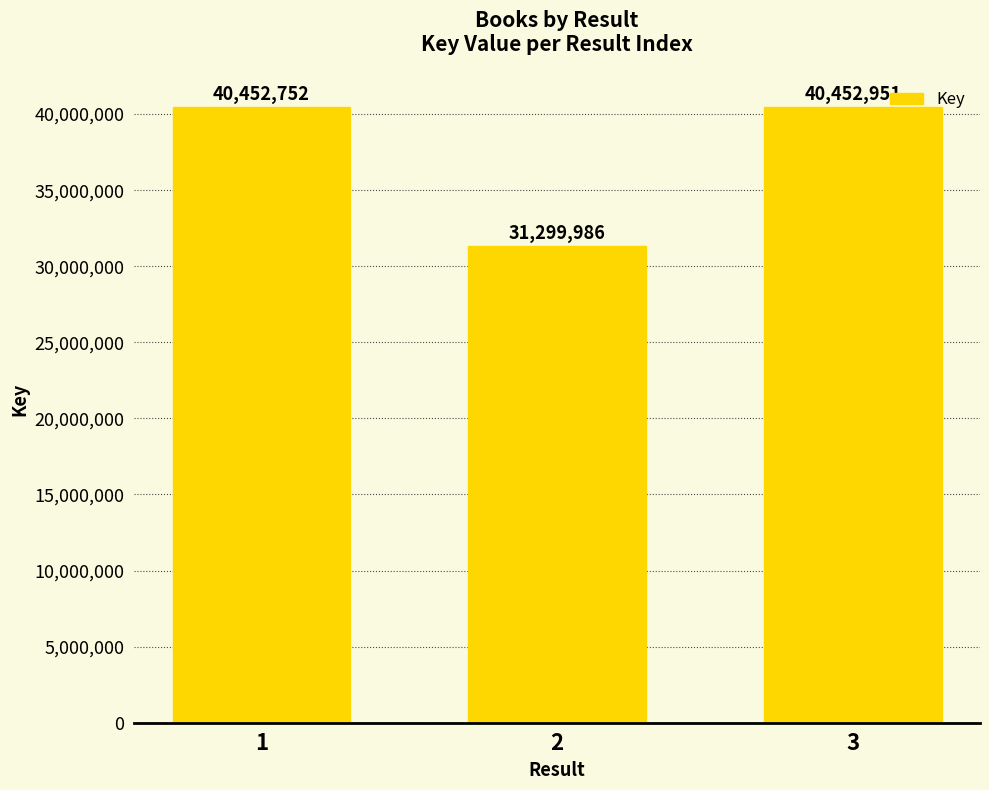

How many bars are there in total?

3